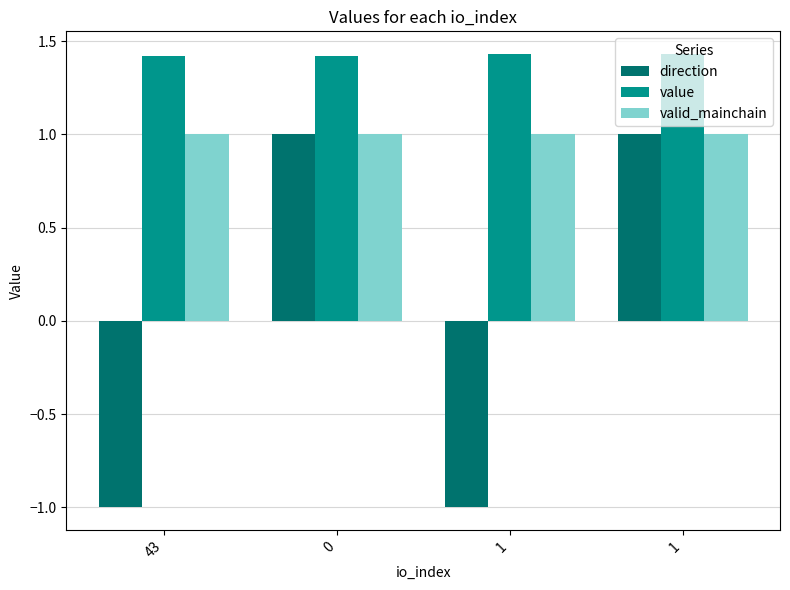

Rank the series at 0 from highest to lowest value.

value, direction, valid_mainchain